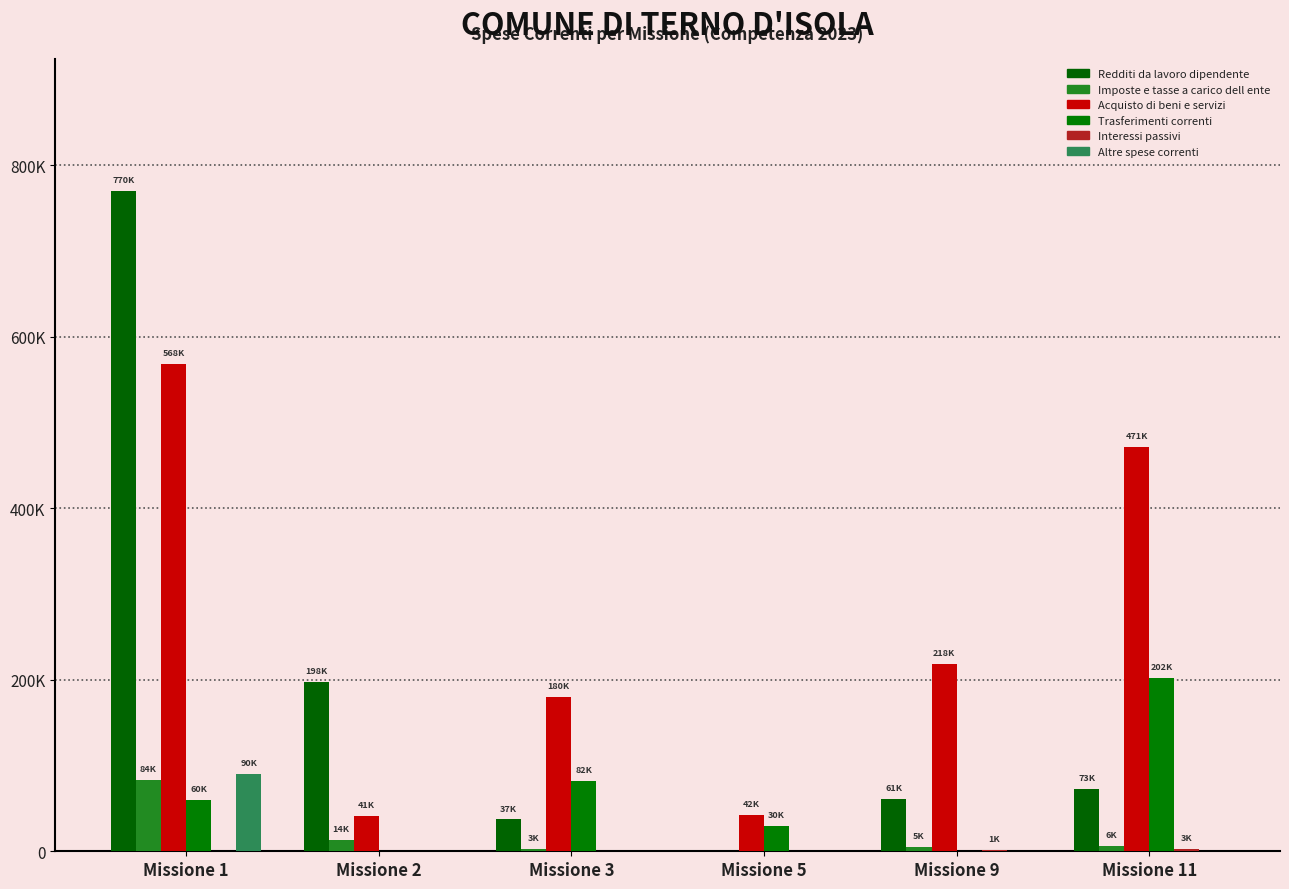

Rank the categories by Acquisto di beni e servizi value from lowest to highest.

Missione 2, Missione 5, Missione 3, Missione 9, Missione 11, Missione 1